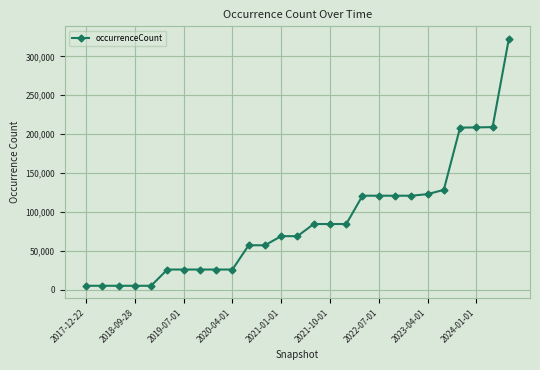

What is the greatest value displayed?

322810